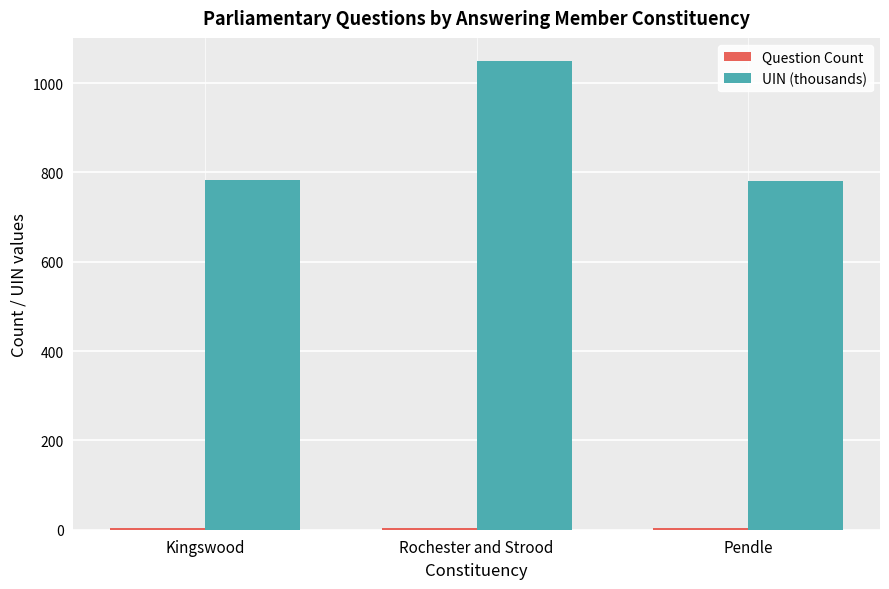

Which label corresponds to the largest value in the chart?

Rochester and Strood